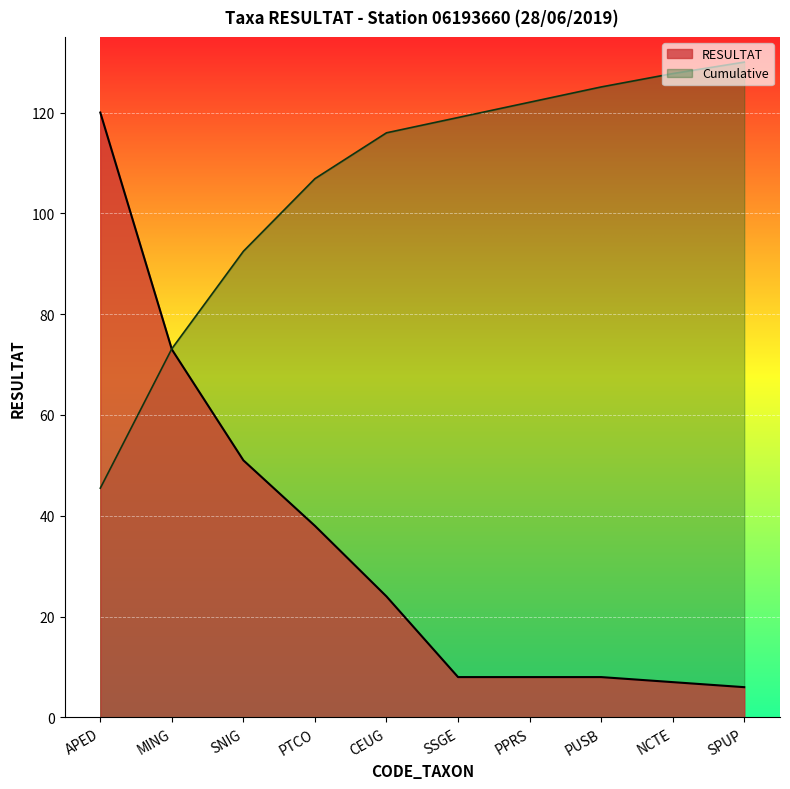

Does the chart display data point markers on the line(s)?

No